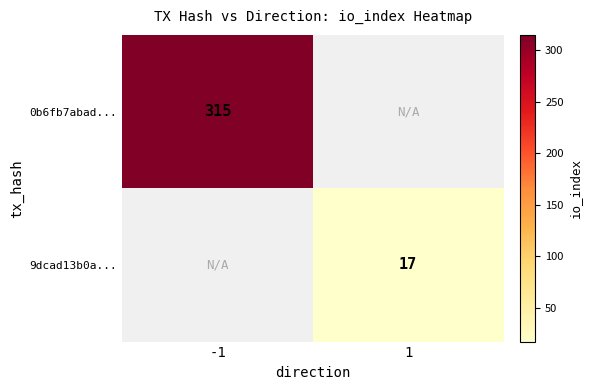

The value of 9dcad13b0a... at 1 is 26. True or false?

False